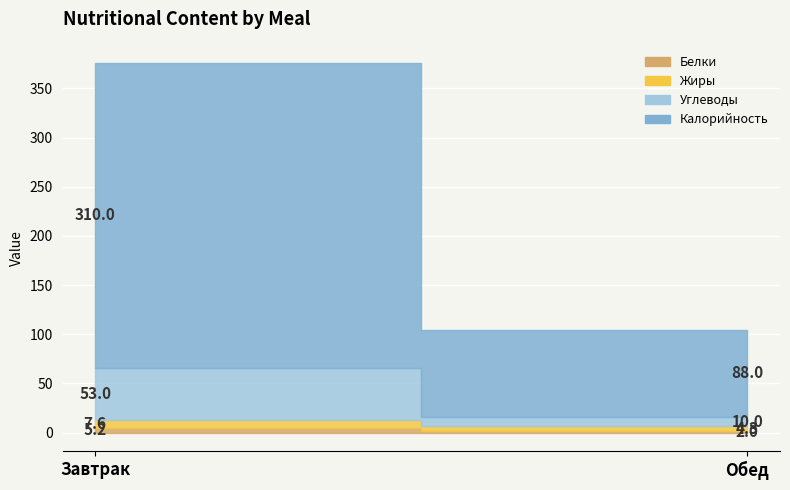

True or false: Углеводы has a value of 10.0 at Обед.

True